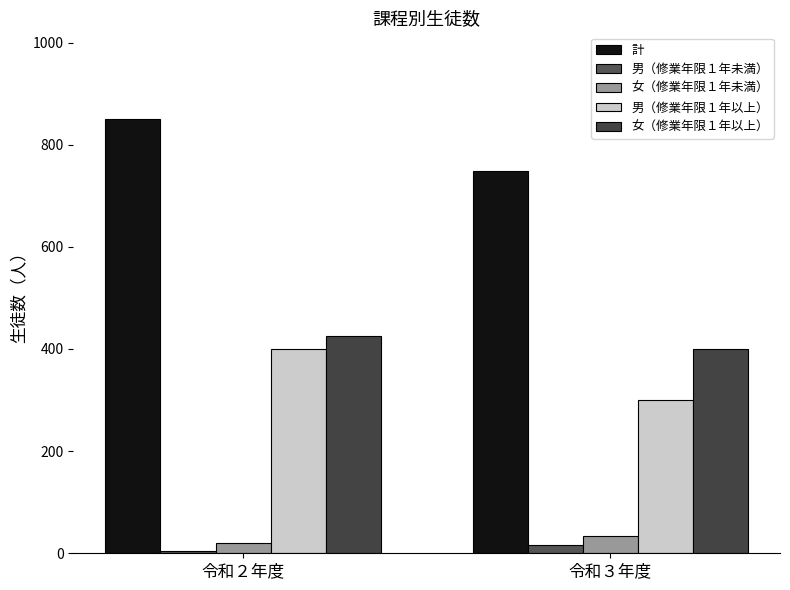

How many distinct data groups are displayed?

5